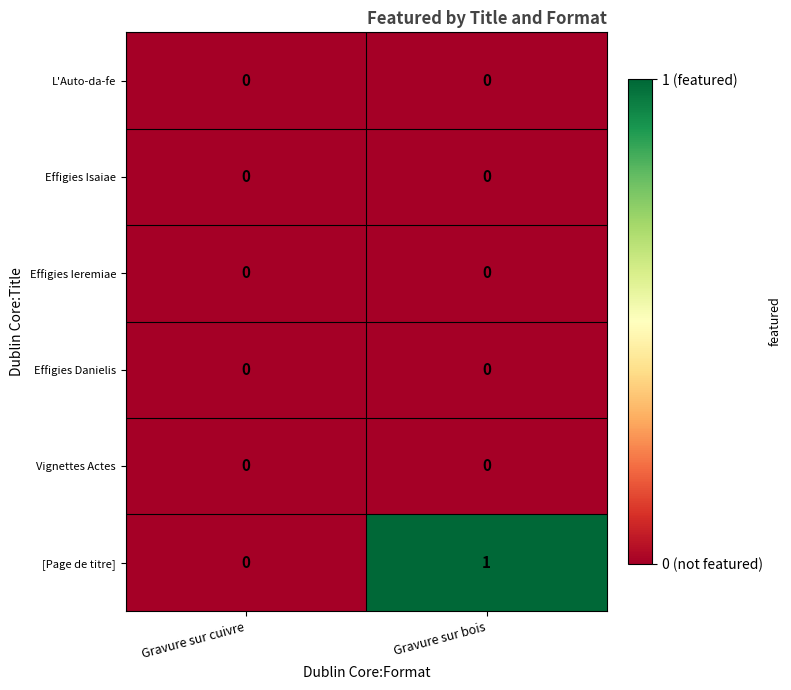

Reading left to right, transcribe all the data shown in this chart.

L'Auto-da-fe: Gravure sur cuivre=0	Gravure sur bois=0
Effigies Isaiae: Gravure sur cuivre=0	Gravure sur bois=0
Effigies Ieremiae: Gravure sur cuivre=0	Gravure sur bois=0
Effigies Danielis: Gravure sur cuivre=0	Gravure sur bois=0
Vignettes Actes: Gravure sur cuivre=0	Gravure sur bois=0
[Page de titre]: Gravure sur cuivre=0	Gravure sur bois=1